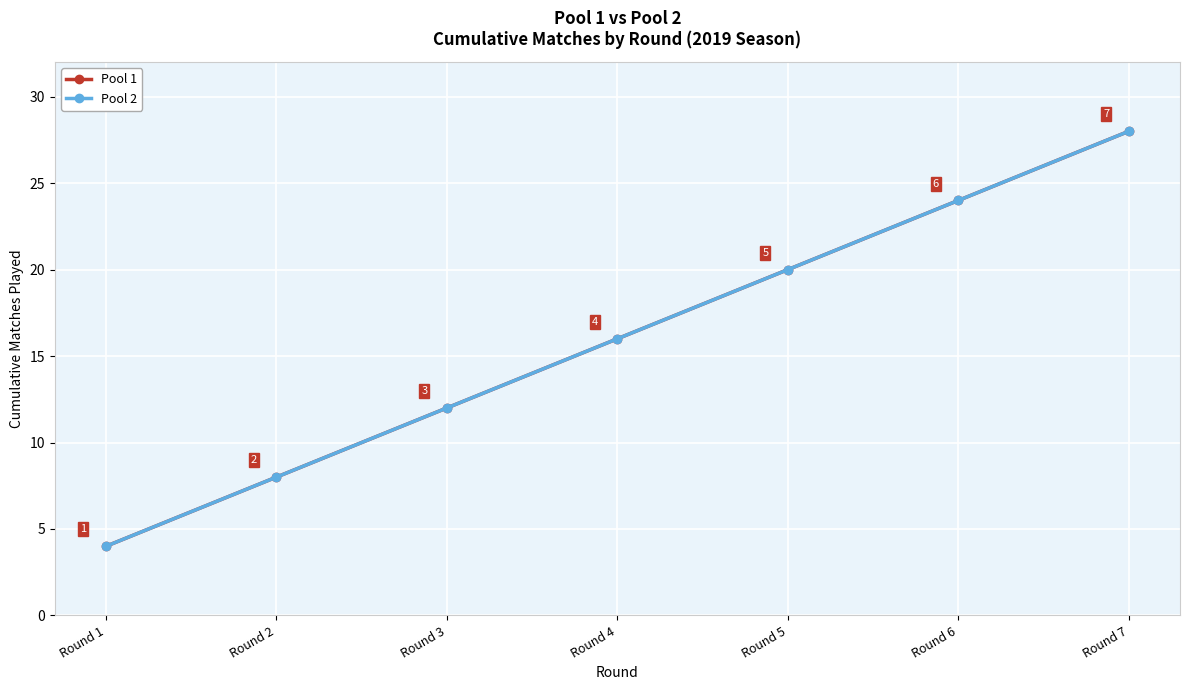

How many series are shown in this chart?

2